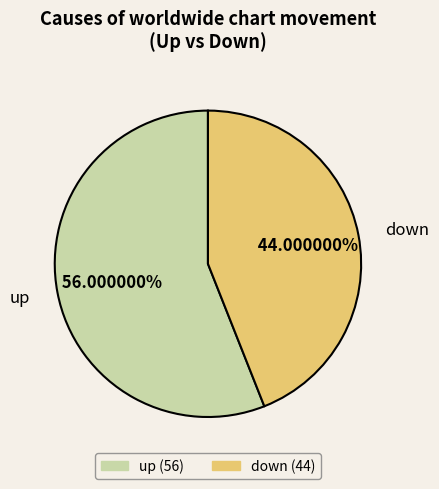

Is it true that down is 44% of the pie?

True